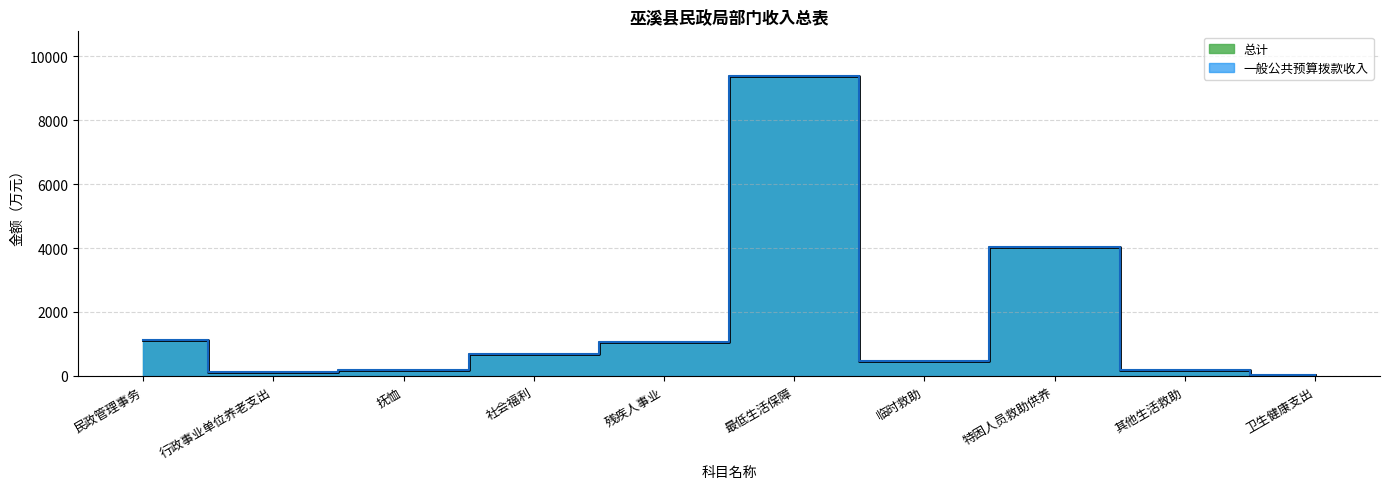

True or false: 一般公共预算拨款收入 and 总计 cross at least once.

False